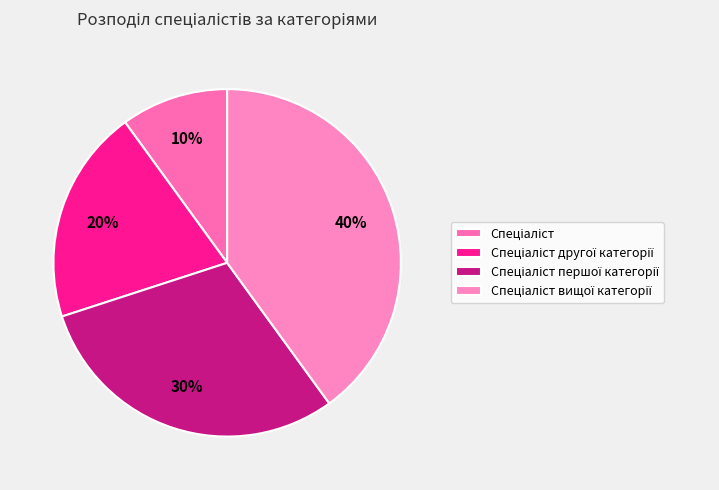

To the nearest percent, what percentage of the pie is Спеціаліст вищої категорії?

40%